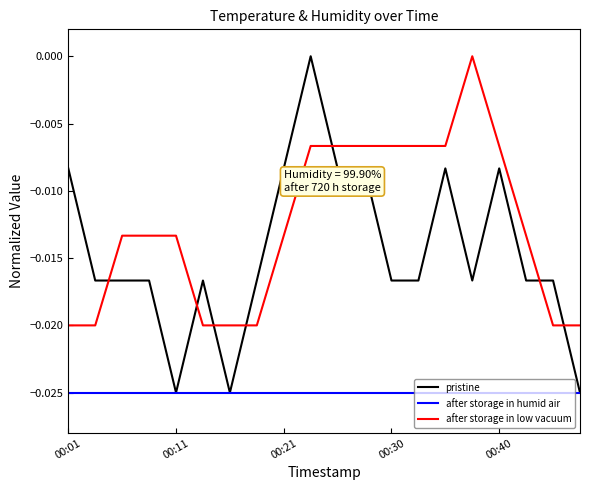

How many values in the after storage in low vacuum series are below 0?

19